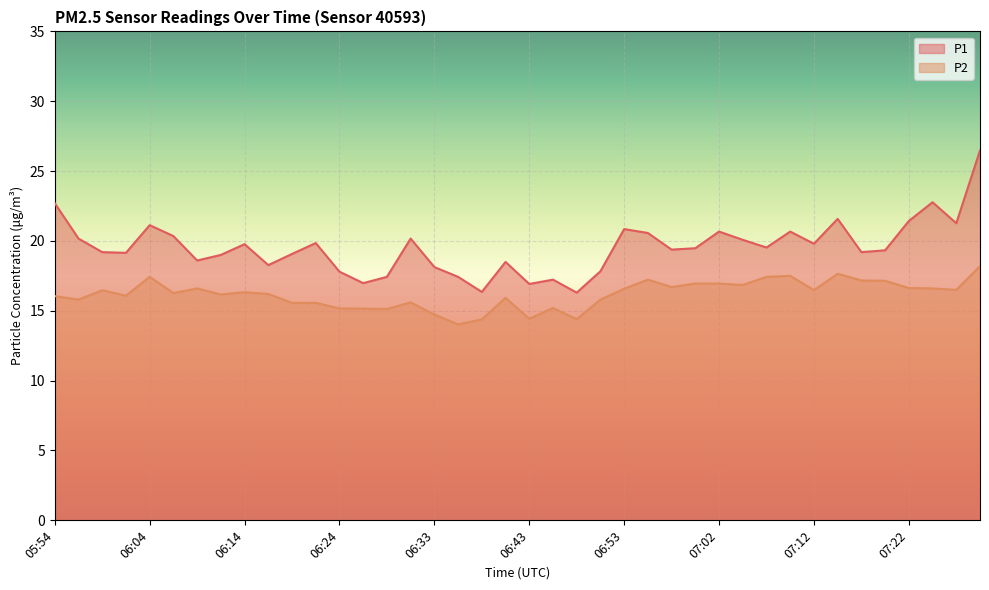

Reading left to right, list all the values displayed in this chart.

P1: 22.7	20.2	19.2	19.1	21.1	20.4	18.6	19.0	19.8	18.3	19.1	19.9	17.8	17.0	17.4	20.2	18.1	17.4	16.4	18.5	16.9	17.2	16.3	17.8	20.9	20.6	19.4	19.5	20.7	20.1	19.5	20.7	19.8	21.6	19.2	19.3	21.4	22.8	21.3	26.5
P2: 16.1	15.8	16.5	16.1	17.4	16.3	16.6	16.2	16.3	16.2	15.6	15.6	15.2	15.2	15.1	15.6	14.7	14.0	14.4	15.9	14.4	15.2	14.4	15.8	16.6	17.2	16.7	16.9	16.9	16.9	17.4	17.5	16.5	17.6	17.2	17.1	16.6	16.6	16.5	18.2